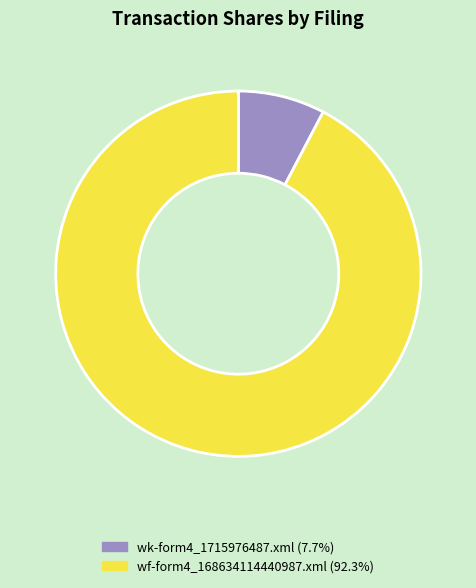

Which category has the smallest portion of the pie?

wk-form4_1715976487.xml